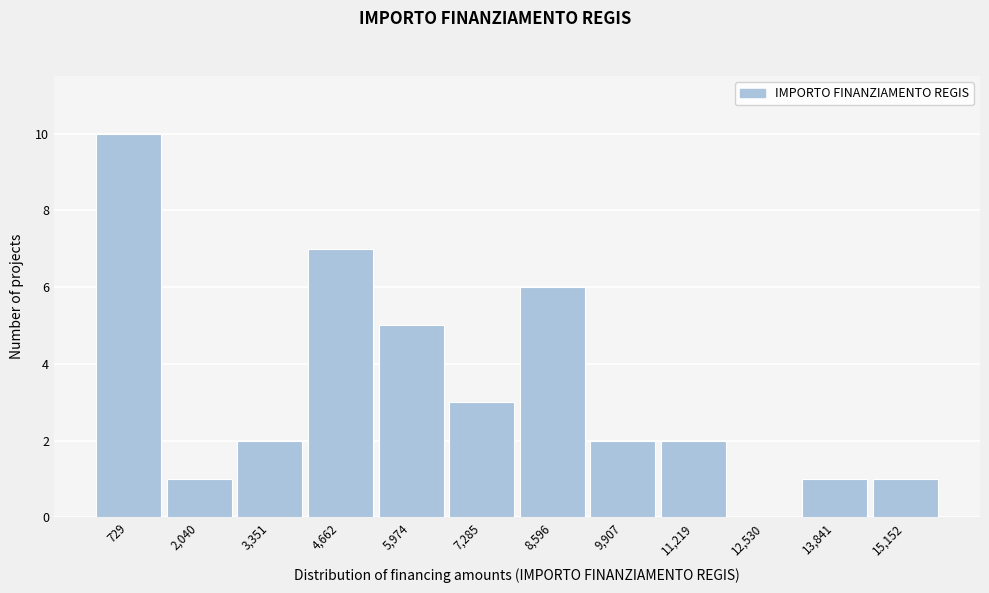

Reading left to right, what are all the values shown in this chart?

729=10	2,040=1	3,351=2	4,662=7	5,974=5	7,285=3	8,596=6	9,907=2	11,219=2	12,530=0	13,841=1	15,152=1